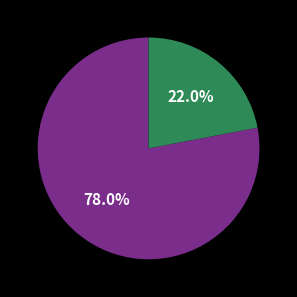

Is there a majority slice in this chart?

Yes